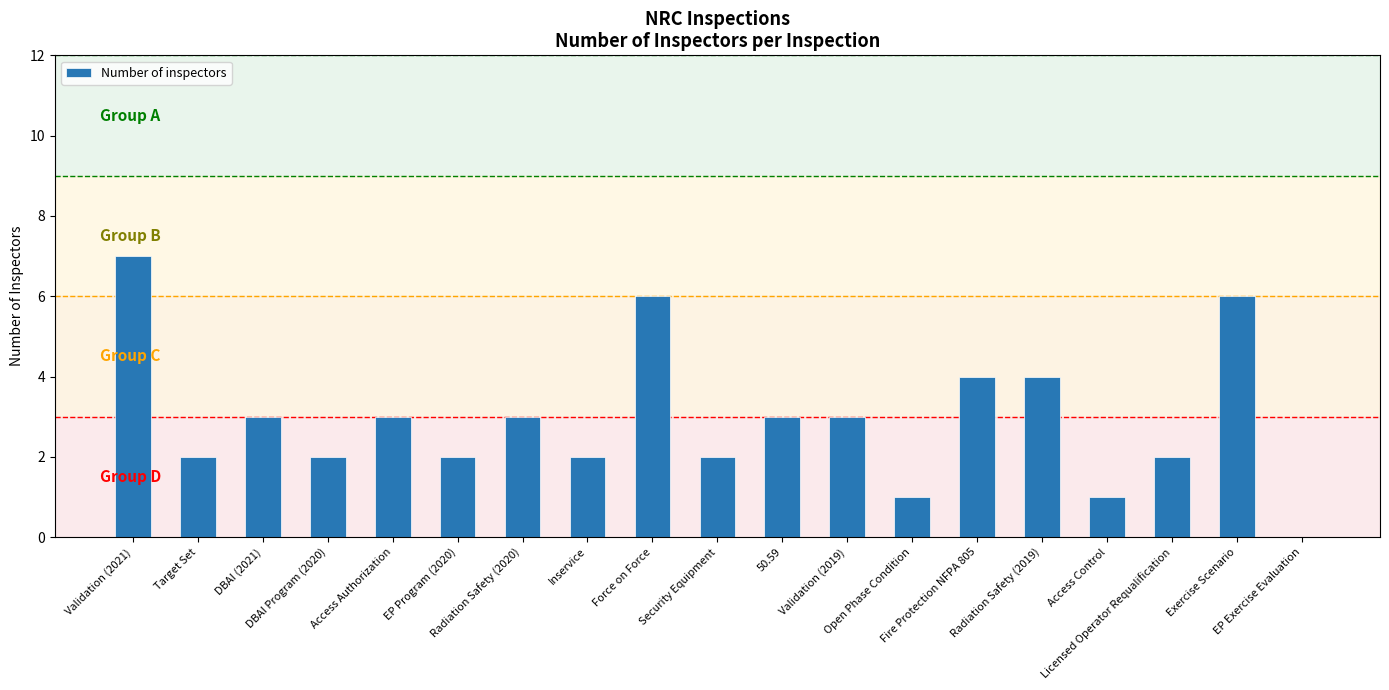

Which label corresponds to the largest value in the chart?

Validation (2021)